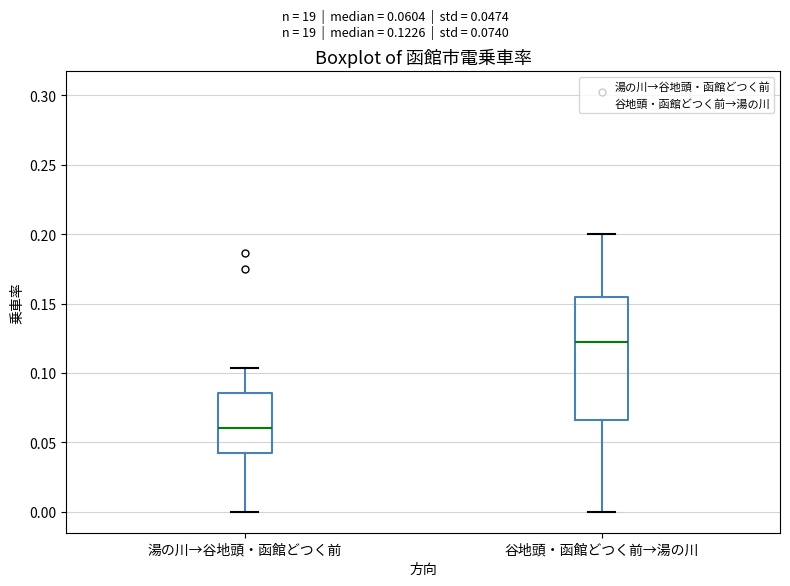

Comparing the boxes themselves (not the whiskers), which one is the tallest?

谷地頭・函館どつく前→湯の川